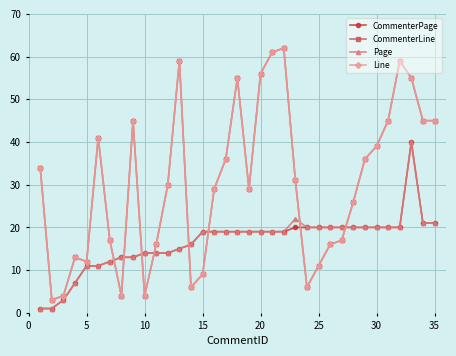

Is this an area chart (filled region under the line)?

No